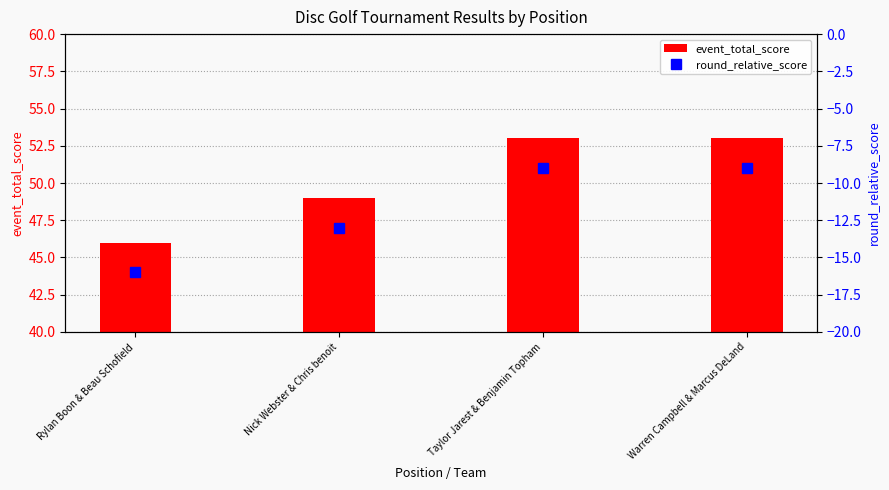

The event_total_score series shows 46 at Rylan Boon & Beau Schofield. True or false?

True